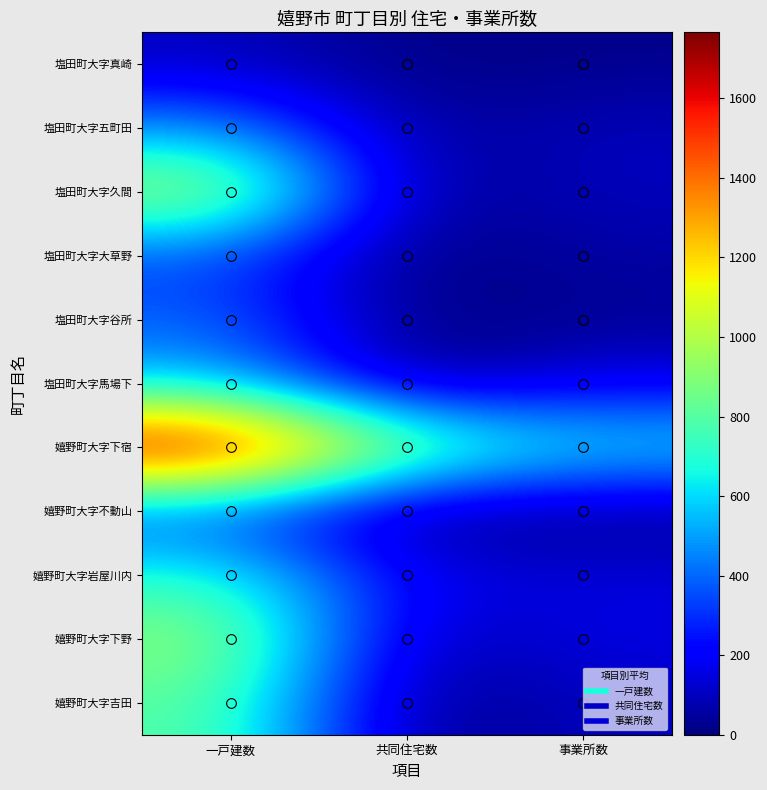

What is the difference between the highest and lowest values at 一戸建数?

1664